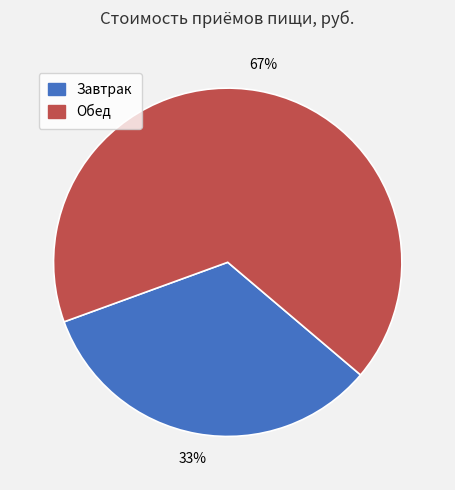

To the nearest percent, what is the average slice percentage?

50%